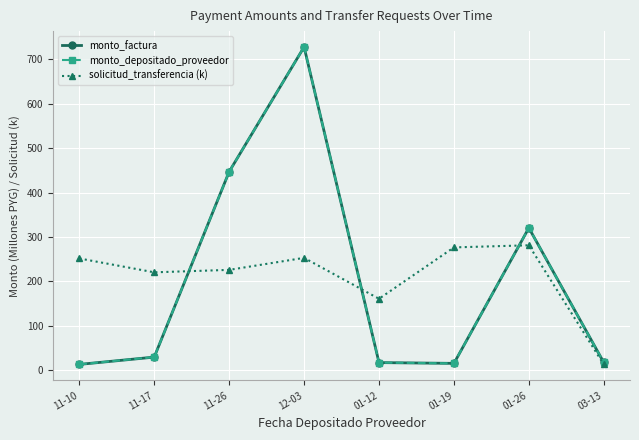

Where is the first local minimum for monto_factura?

01-19